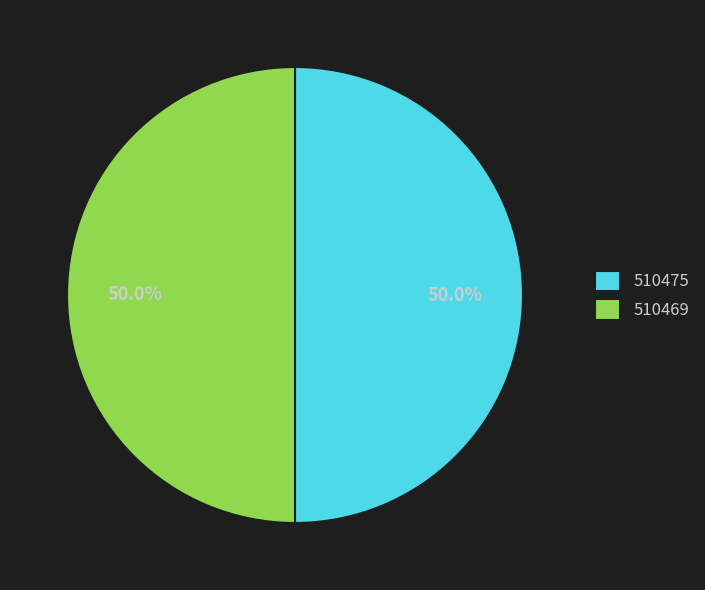

What percentage is the 510475 slice, to the nearest percent?

50%